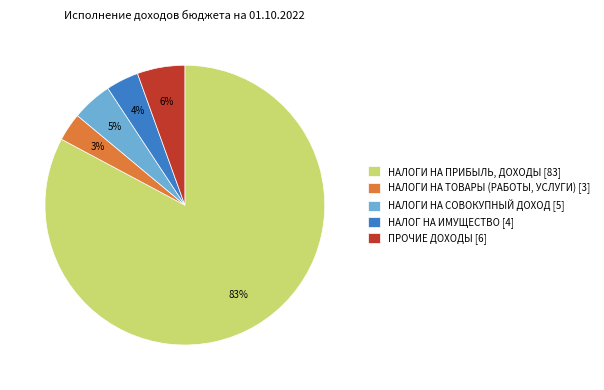

To the nearest percent, what is the combined percentage of НАЛОГИ НА СОВОКУПНЫЙ ДОХОД [5] and НАЛОГИ НА ТОВАРЫ (РАБОТЫ, УСЛУГИ) [3]?

8%